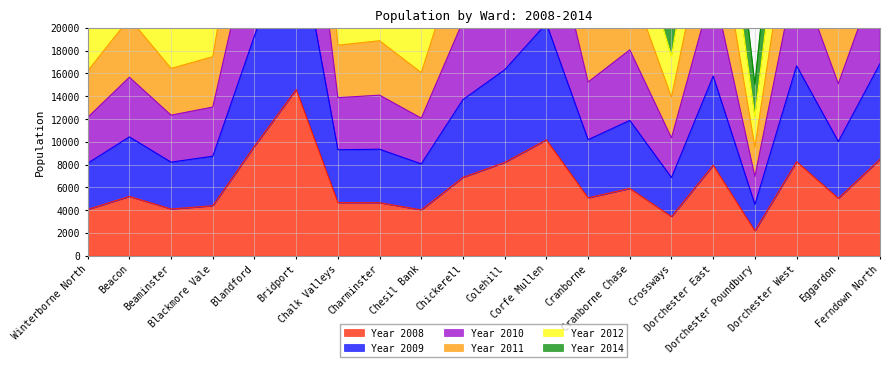

Which has a higher value, Blackmore Vale or Eggardon?

Eggardon